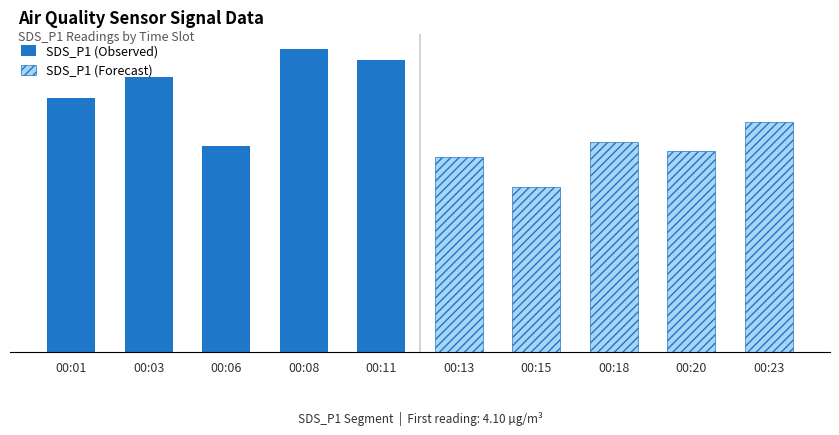

What is the lowest value of the SDS_P1 (Forecast) series?

2.7